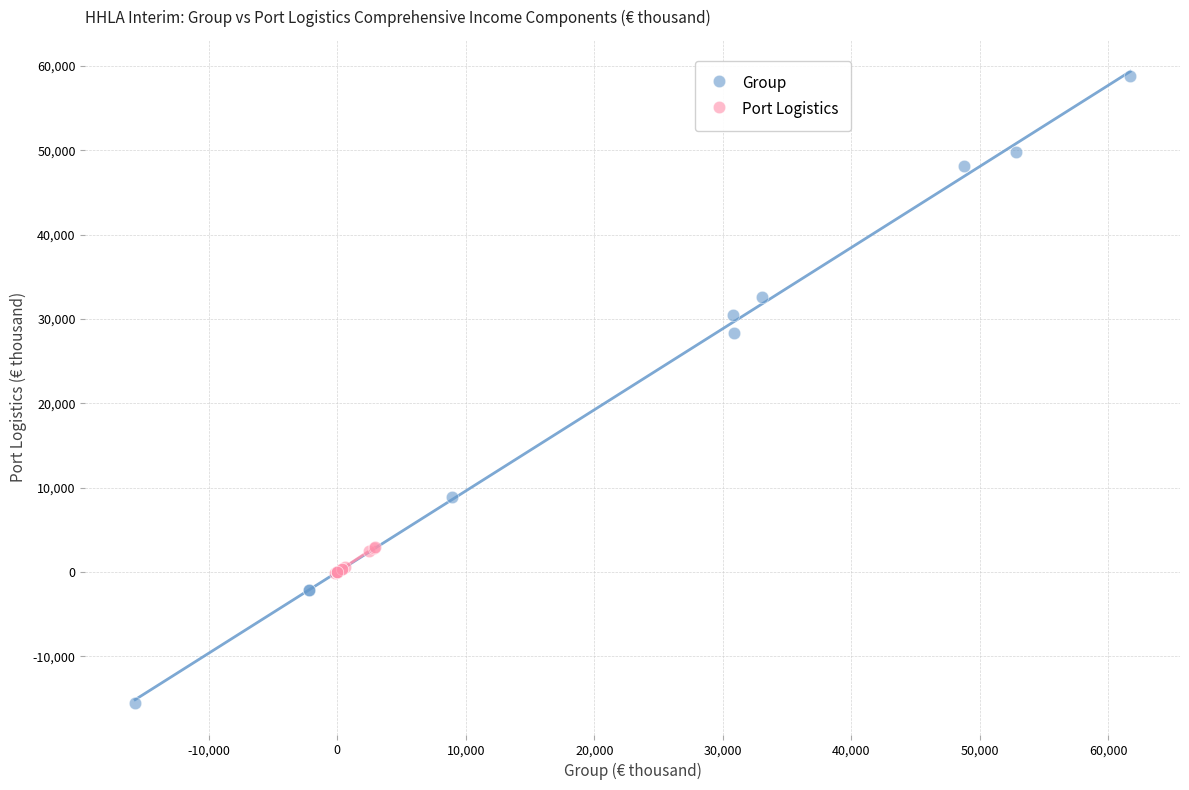

Which series reaches the maximum Y coordinate?

Group